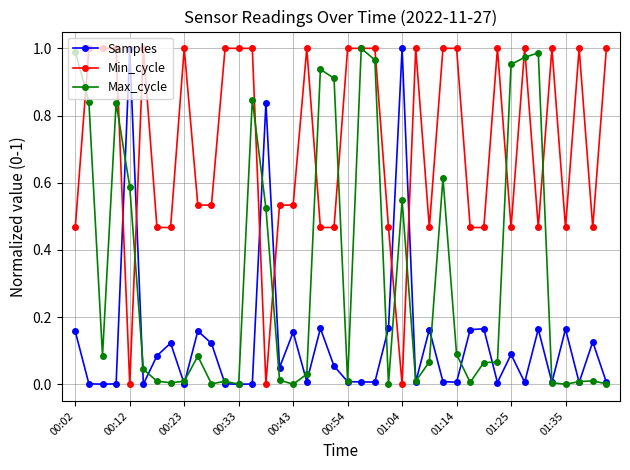

True or false: Max_cycle has more than 0 points higher than both neighbors.

True